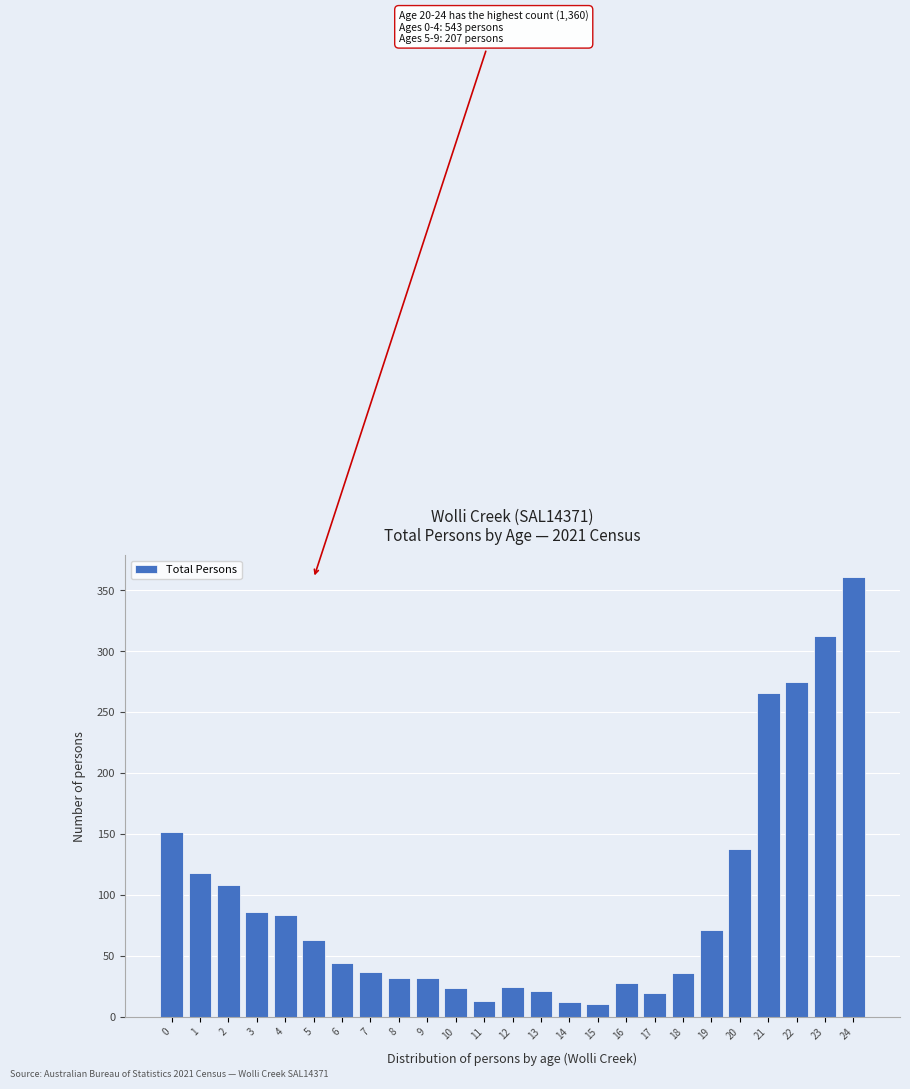

What is the difference between the second highest and second lowest values?

301